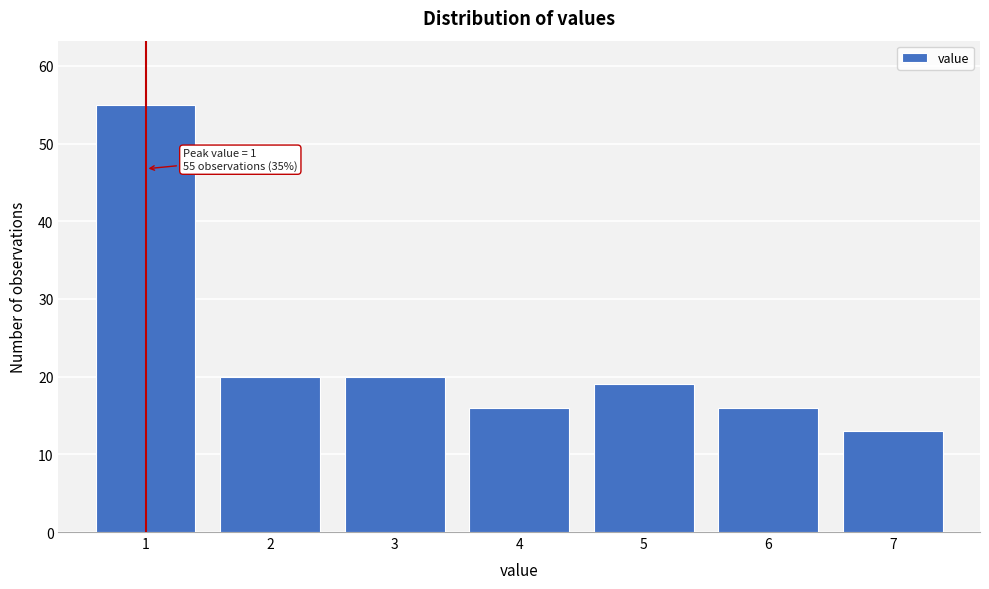

Over which range of the x-axis is the bar tallest?

0.5 to 1.5